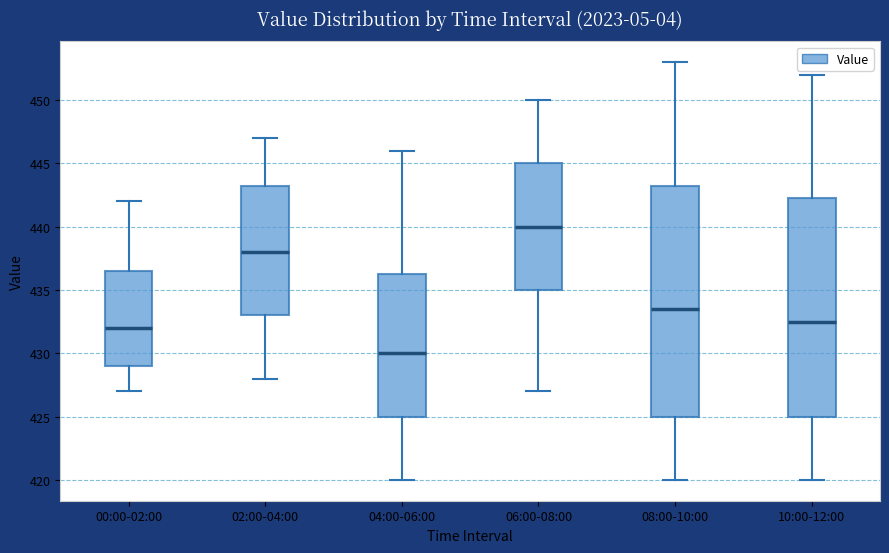

Where does the median line of the box for 04:00-06:00 sit on the y-axis? The values are not printed on the chart, so give them approximately, as read against the axis.

430.0